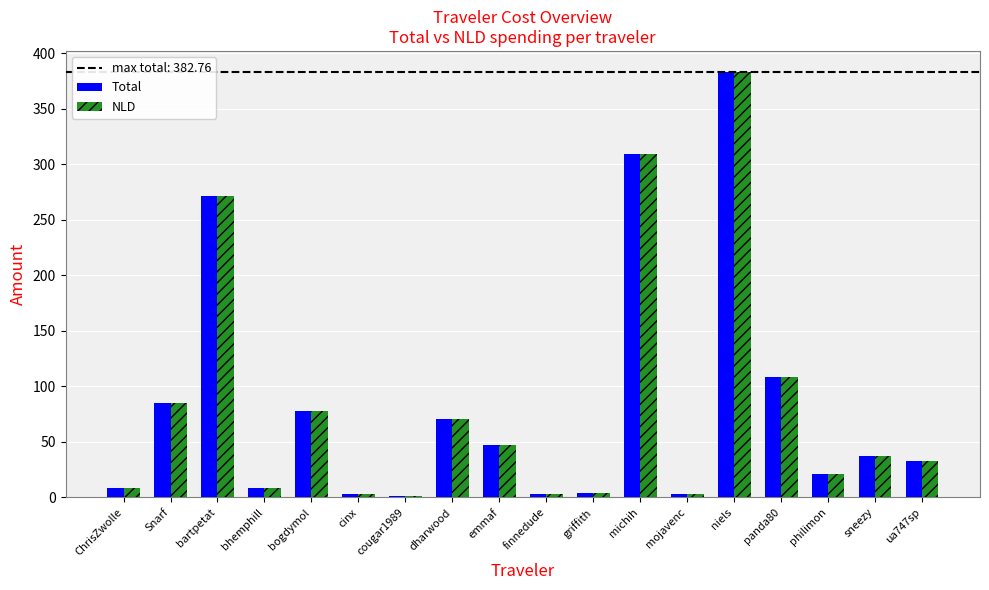

How many categories are shown in the chart?

18